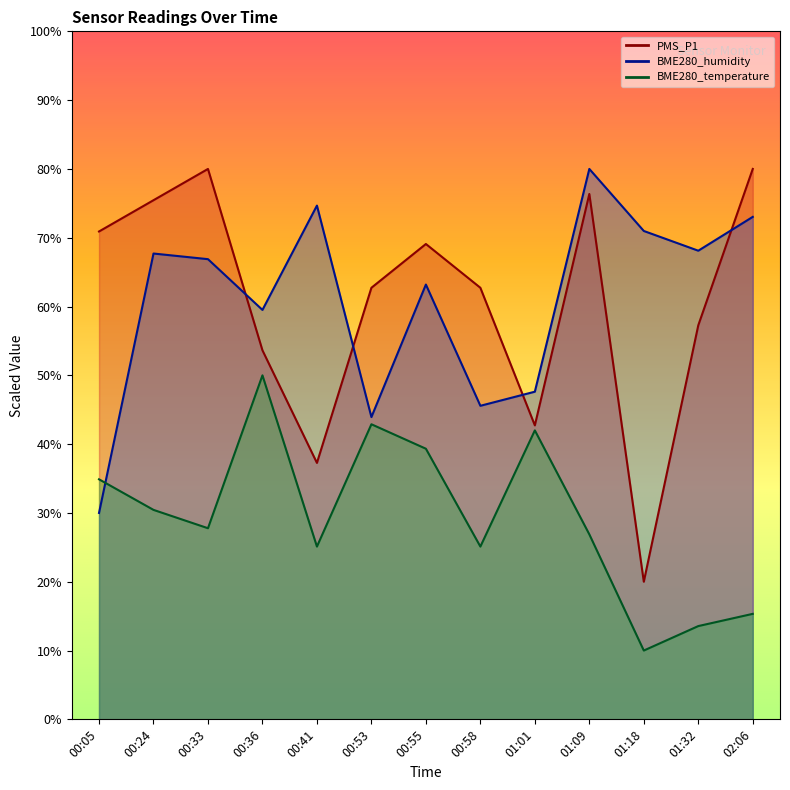

Where is the first local maximum for BME280_temperature?

00:36